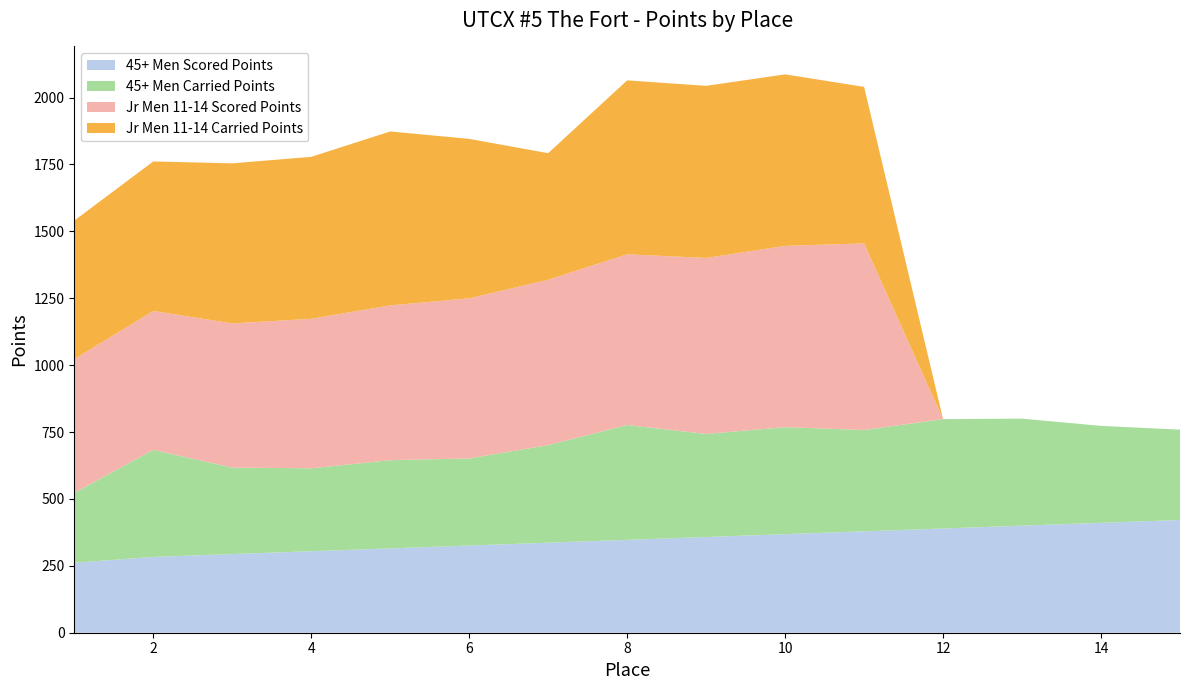

Reading left to right, transcribe all the data shown in this chart.

45+ Men Scored Points: 1=261.4	2=283.3	3=293.9	4=304.6	5=315.2	6=325.8	7=336.4	8=347.0	9=357.6	10=368.2	11=378.8	12=389.4	13=400.1	14=410.7	15=421.3
45+ Men Carried Points: 1=261.4	2=400.0	3=323.0	4=309.9	5=329.6	6=325.6	7=364.6	8=429.3	9=385.3	10=400.0	11=378.8	12=408.8	13=400.0	14=362.3	15=337.7
Jr Men 11-14 Scored Points: 1=499.3	2=519.1	3=538.9	4=558.7	5=578.5	6=598.2	7=618.0	8=637.8	9=657.6	10=677.4	11=697.2	12=0.0	13=0.0	14=0.0	15=0.0
Jr Men 11-14 Carried Points: 1=518.0	2=558.8	3=598.2	4=605.2	5=650.0	6=595.9	7=473.0	8=650.0	9=643.2	10=640.9	11=585.0	12=0.0	13=0.0	14=0.0	15=0.0